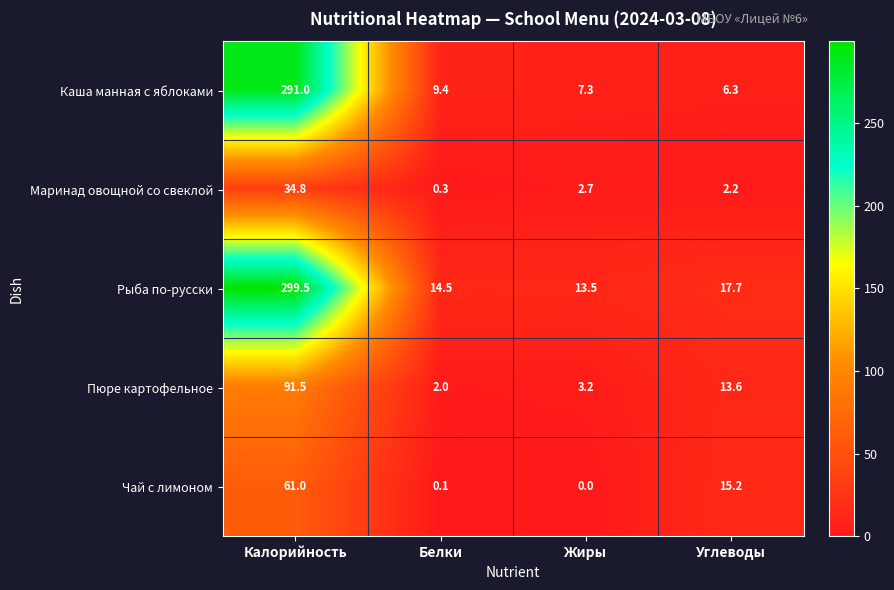

What is the difference between the highest and lowest values at Жиры?

13.5